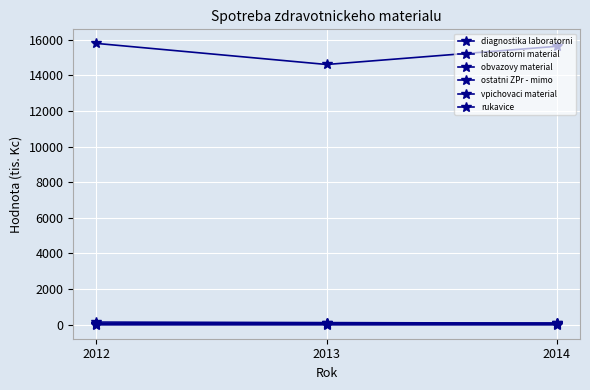

At which category is the sum across all series the highest?

2012